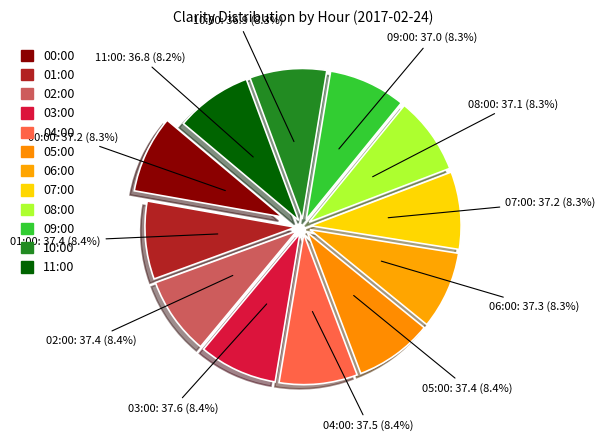

Count the number of slices in the pie.

12